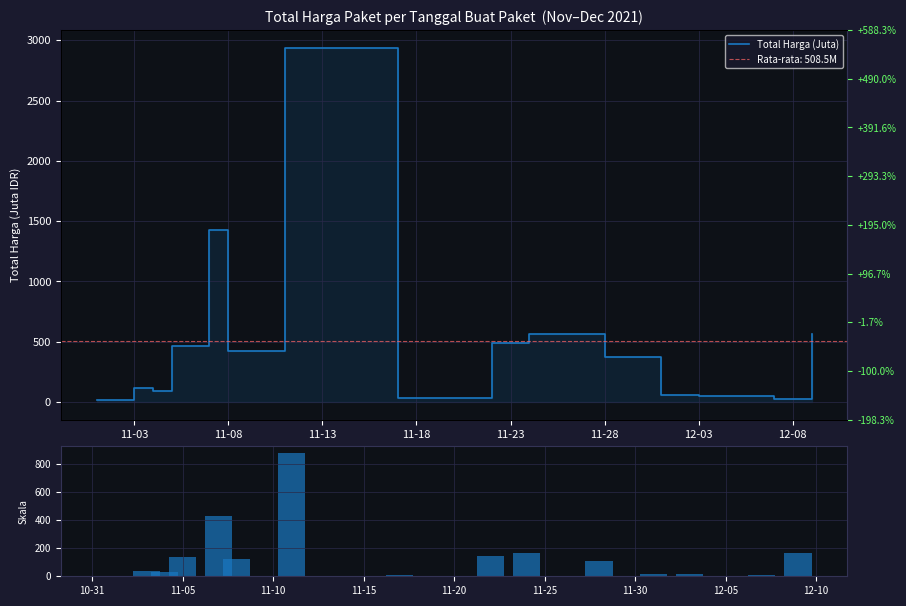

What is the value of the Total Harga (Juta) bar at the 7th from the left?

2939.4